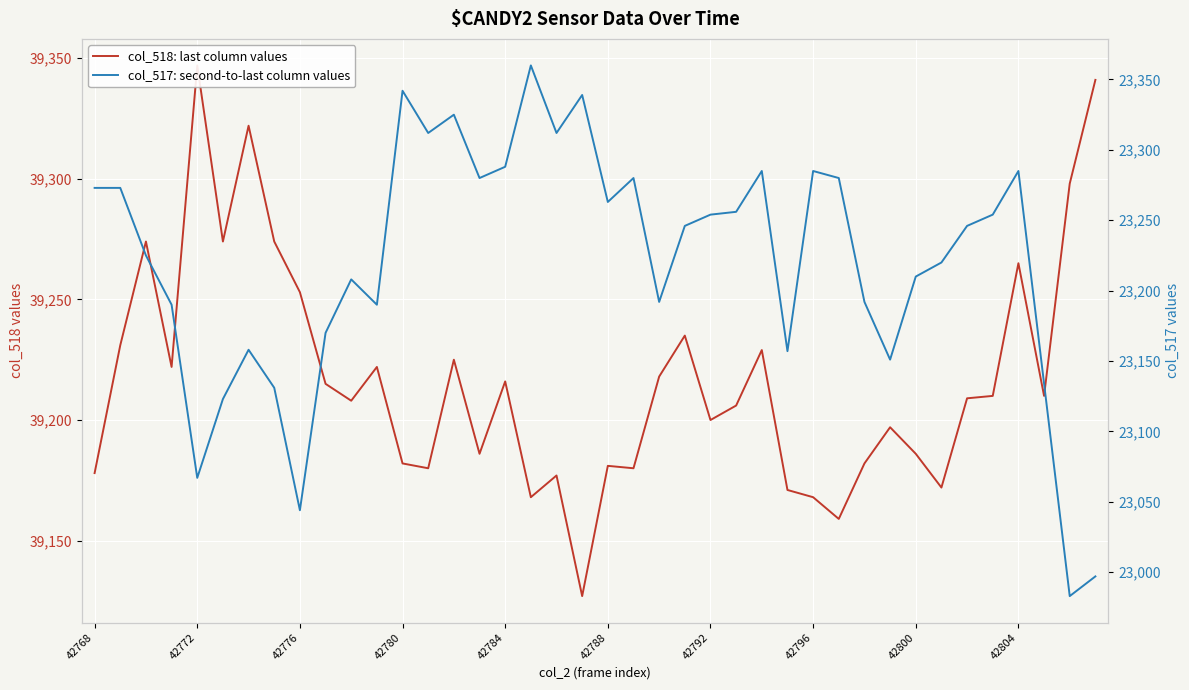

What is the difference between the second highest and minimum values in the col_517 (left axis) series?

359